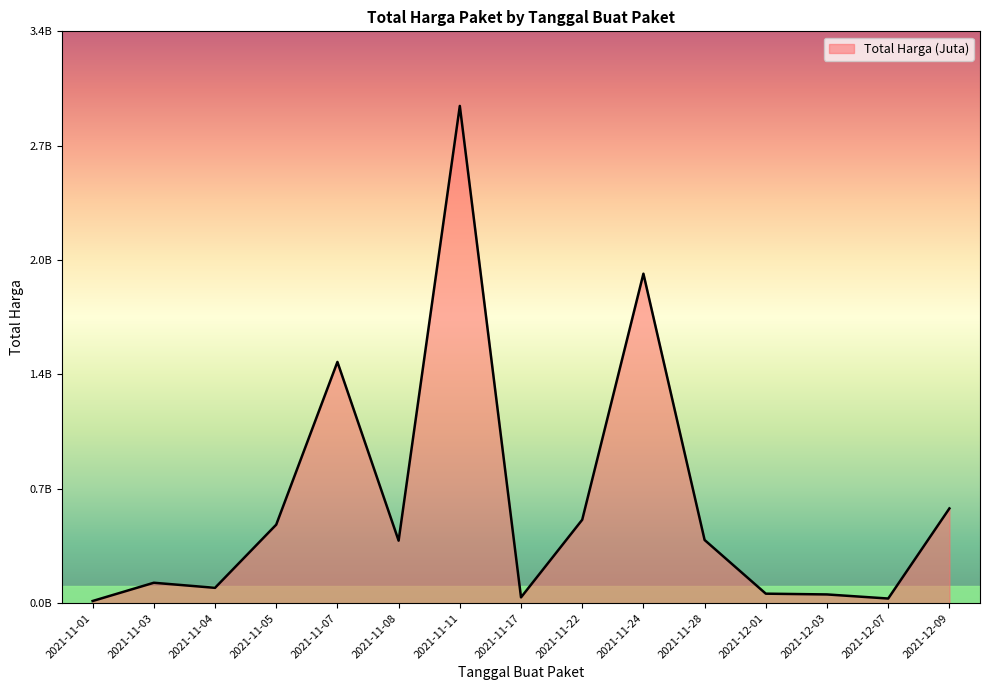

How many interior local valleys (lower than both neighbors) does the data have?

4